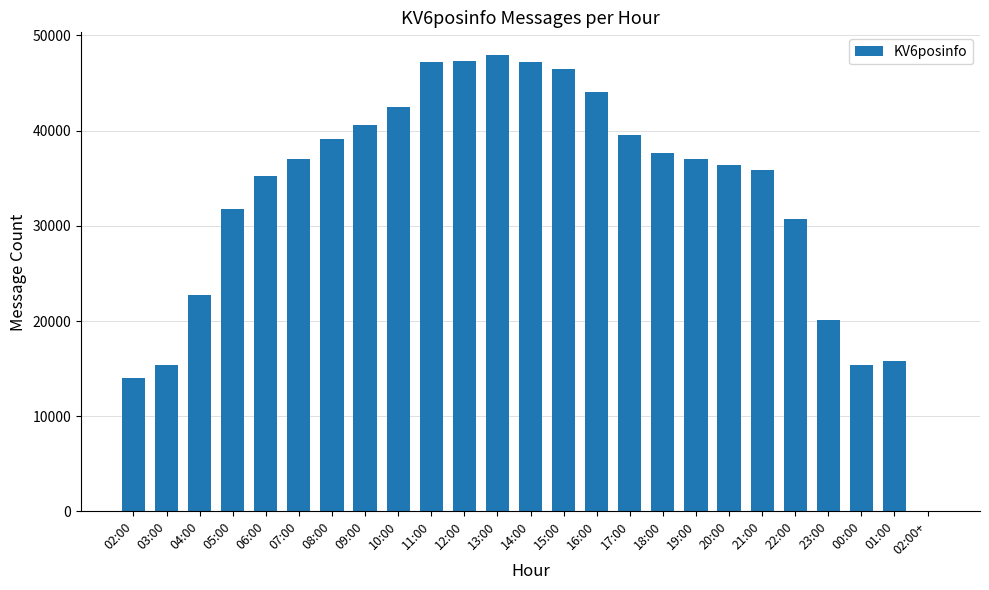

What is the change in value from 07:00 to 09:00?

+3576